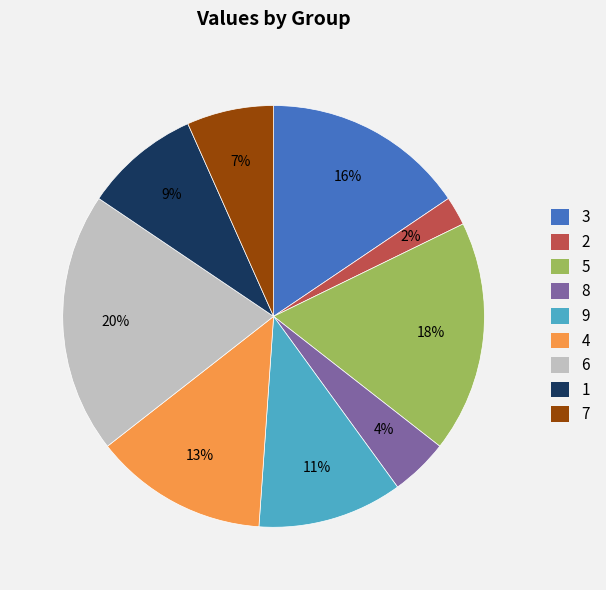

To the nearest percent, what portion does 9 represent?

11%